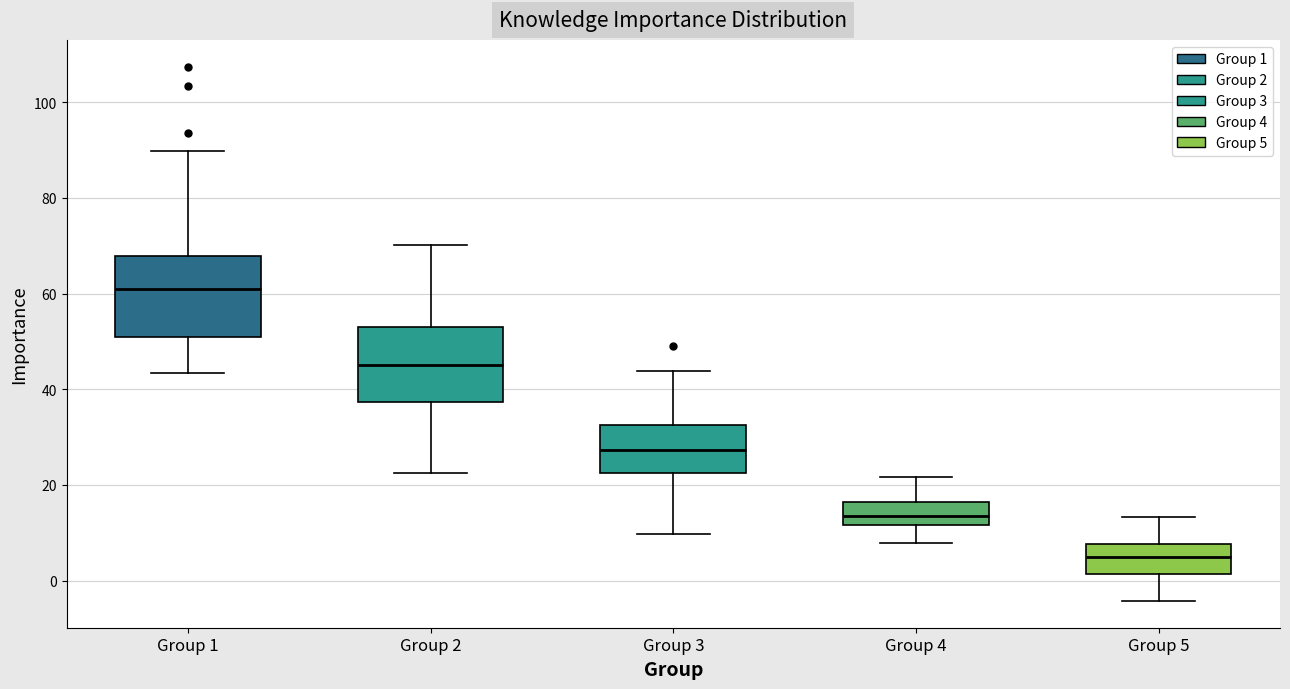

Where is the upper edge of the box for Group 5 on the y-axis? The values are not printed on the chart, so give them approximately, as read against the axis.

8